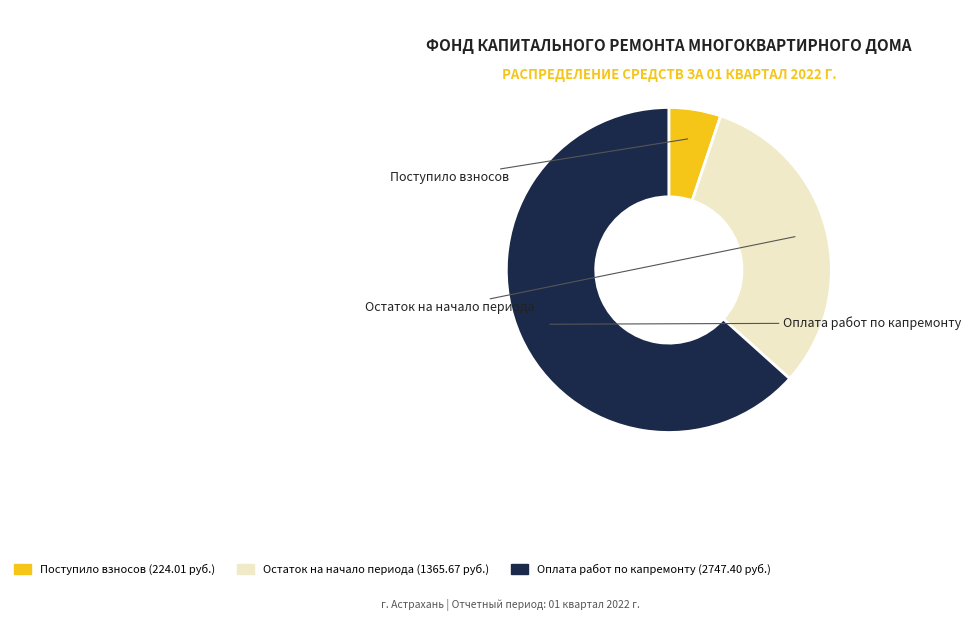

Does any single category account for the majority?

Yes